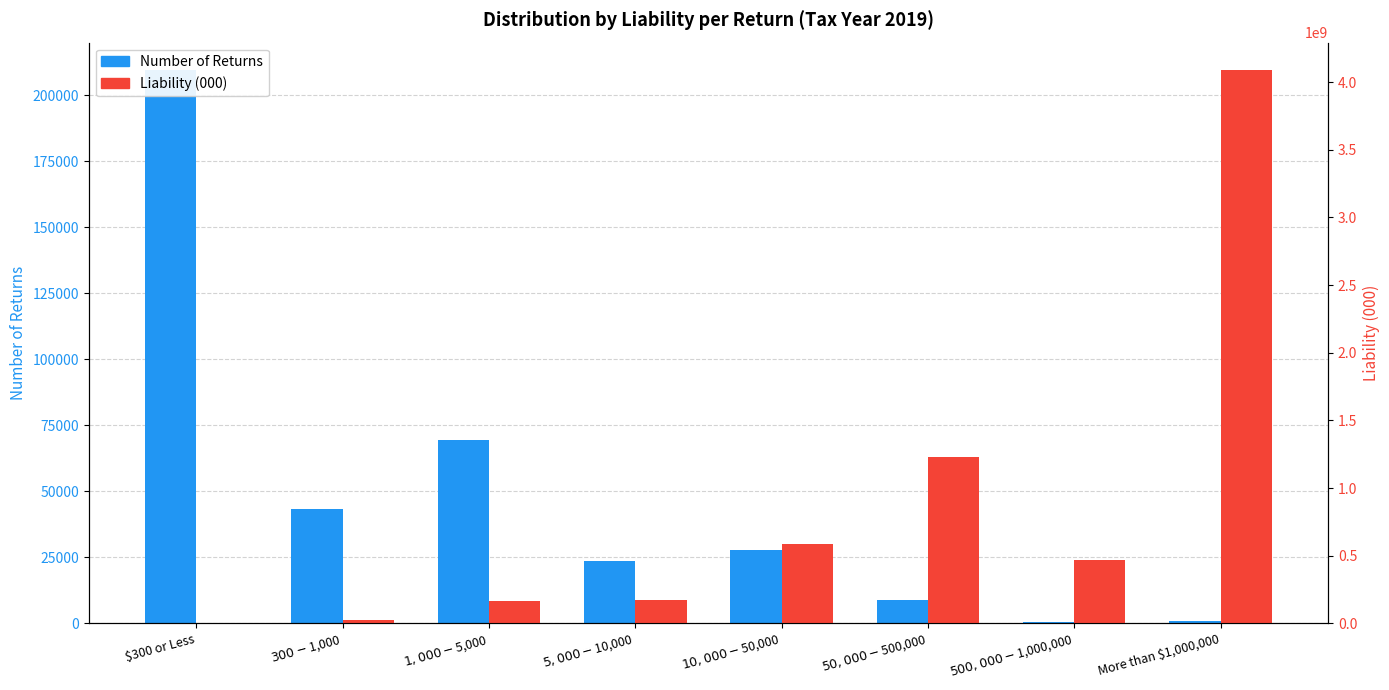

Are the bars horizontal?

No